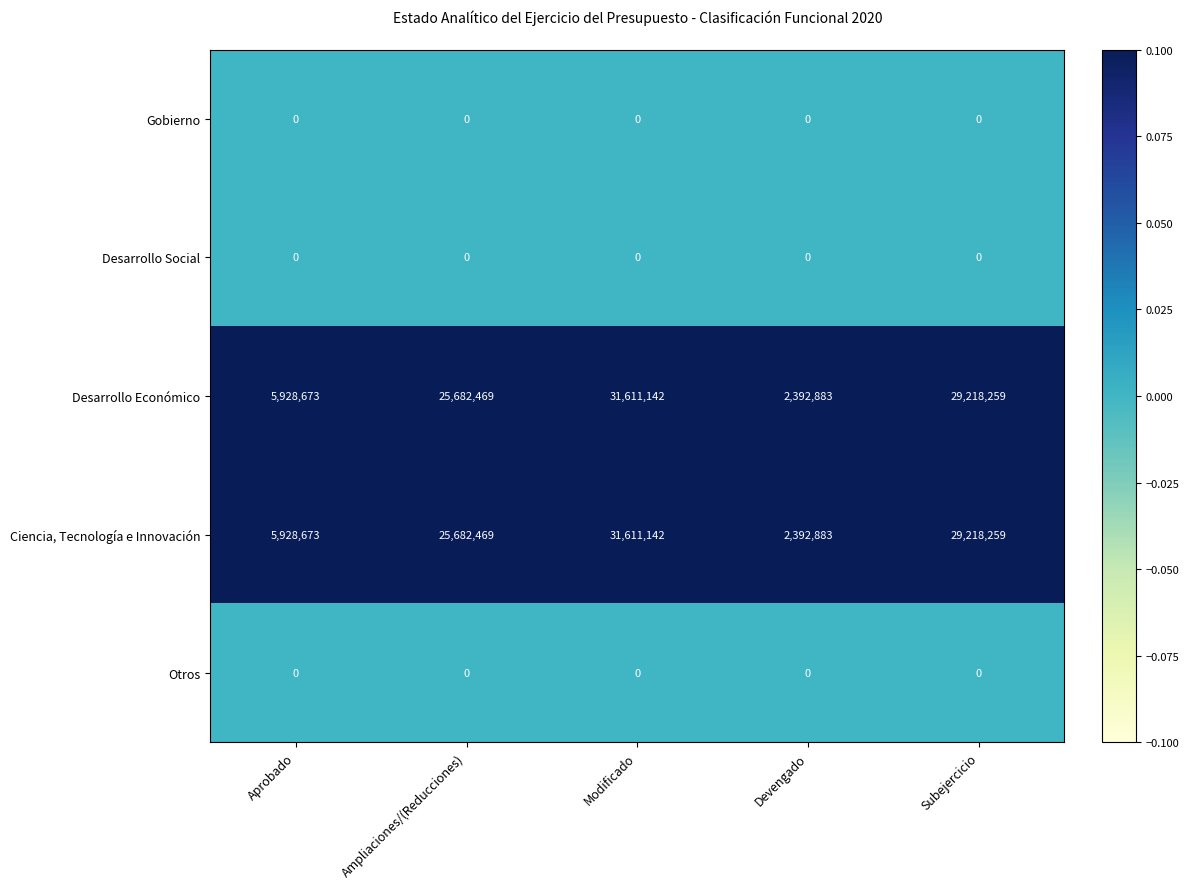

Count the number of categories in the chart.

5